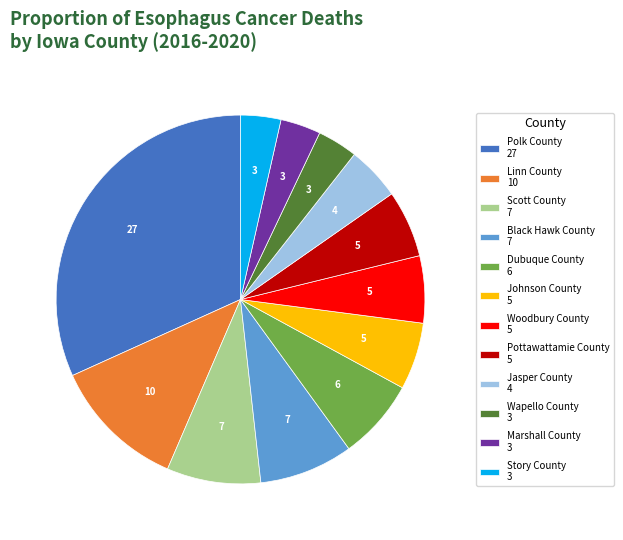

Between Pottawattamie County 5 and Jasper County 4, which is larger?

Pottawattamie County 5